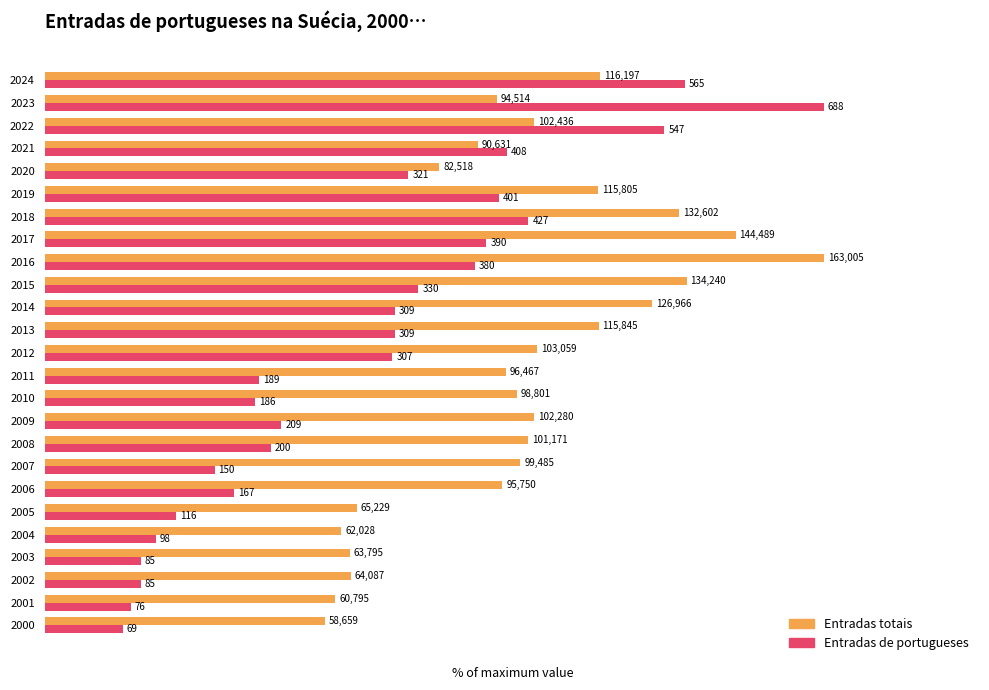

What is the difference between the maximum and second lowest values in the Entradas totais series?

62.7